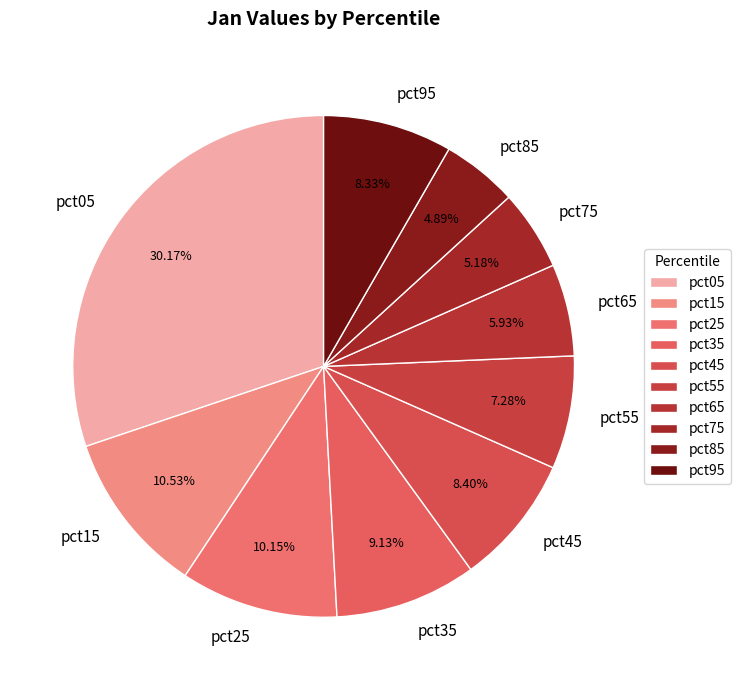

To the nearest percent, what is the difference between the largest and smallest slice percentages?

25%